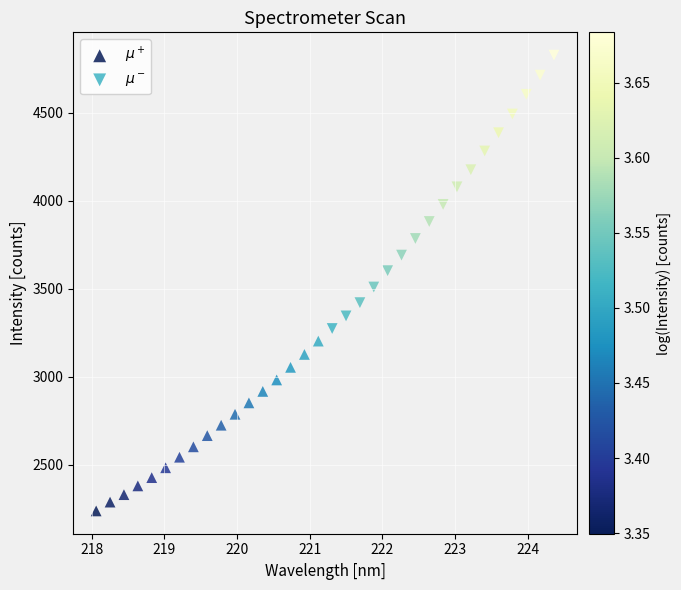

What are all the series names shown in the legend?

$\mu^+$, $\mu^-$